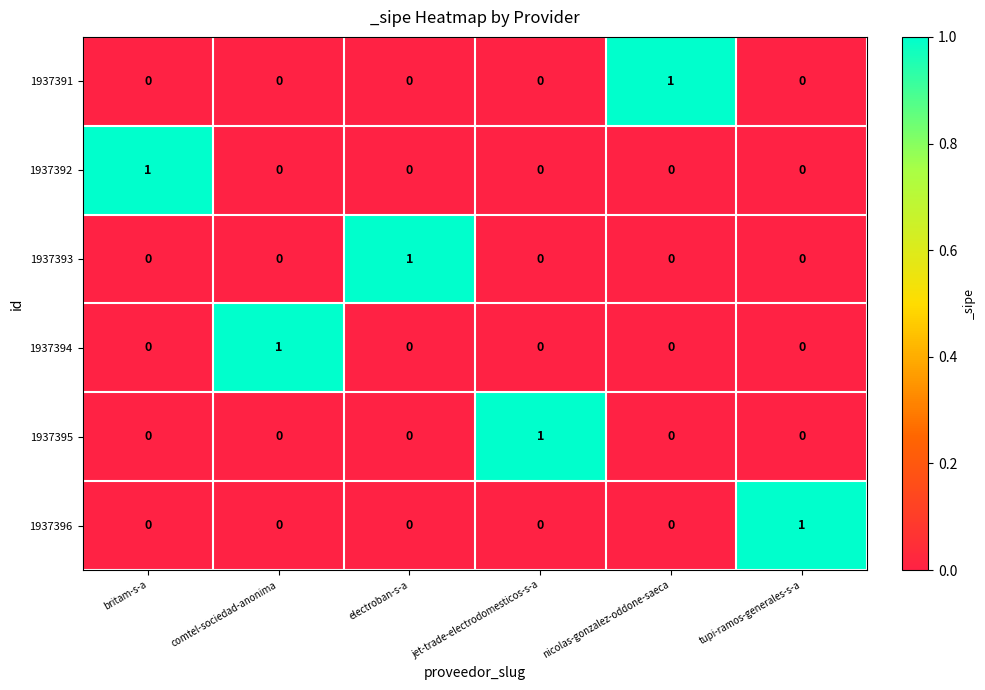

At how many categories does at least one series exceed 0?

6